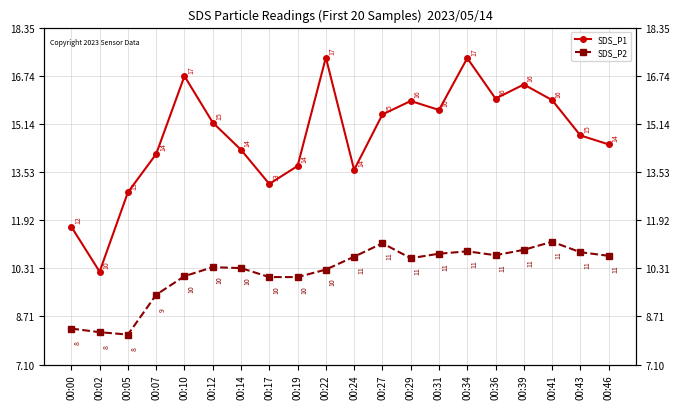

What is the value of the SDS_P2 point at the 12th from the left?

11.2